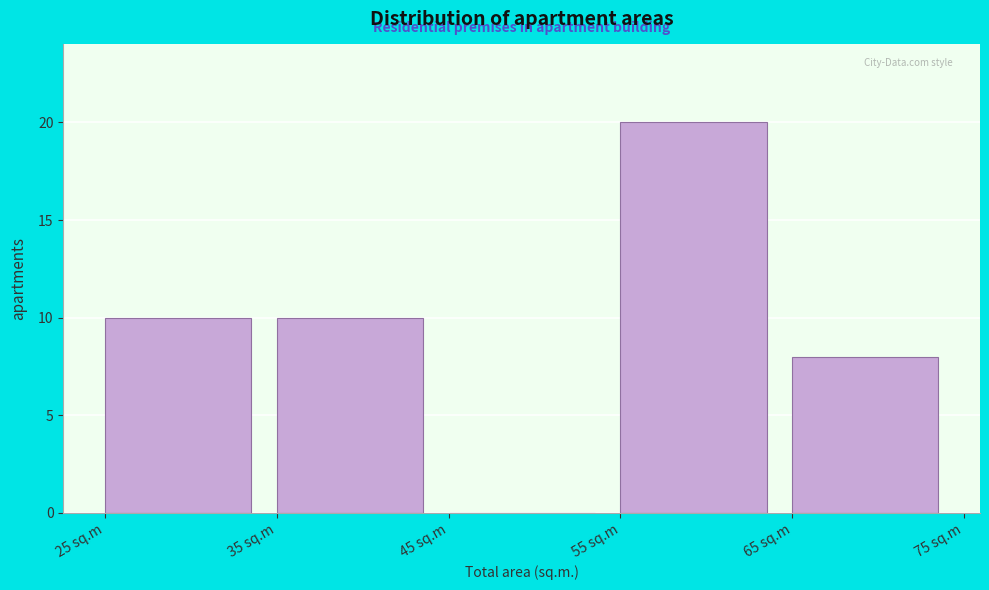

Reading left to right, transcribe this chart: for each bar, give the range it covers on the x-axis and its height. The values are not printed on the chart, so give them approximately, as read against the axis.

25 to 35: 10
35 to 45: 10
45 to 55: 0
55 to 65: 20
65 to 75: 8